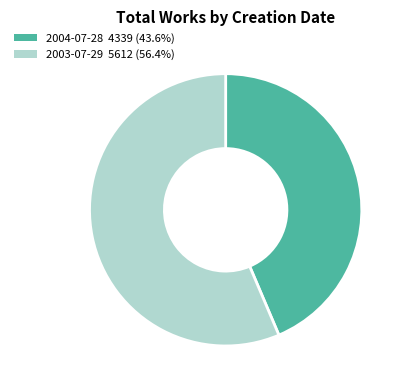

Does any single category account for the majority?

Yes